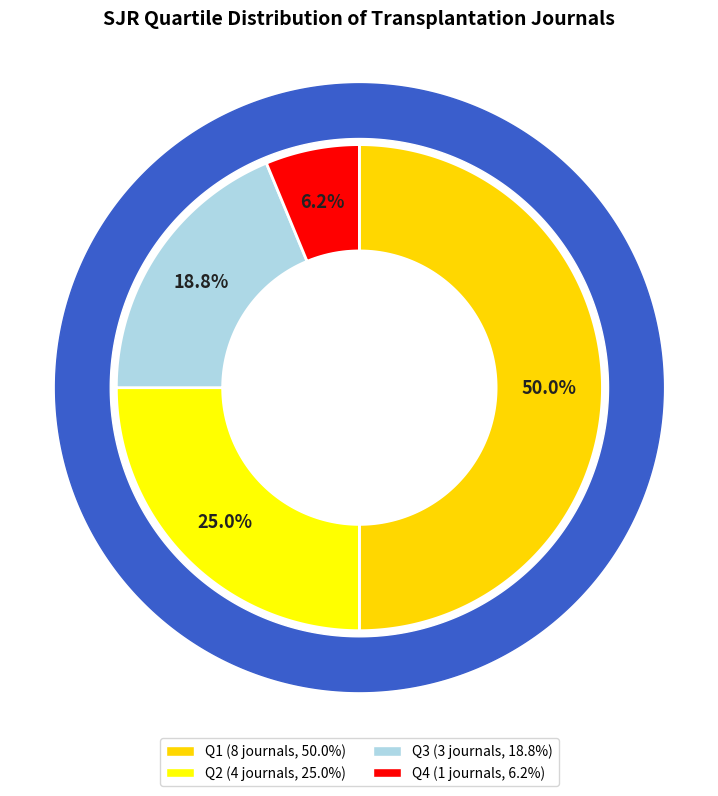

The Q2 slice represents 16% of the pie. True or false?

False